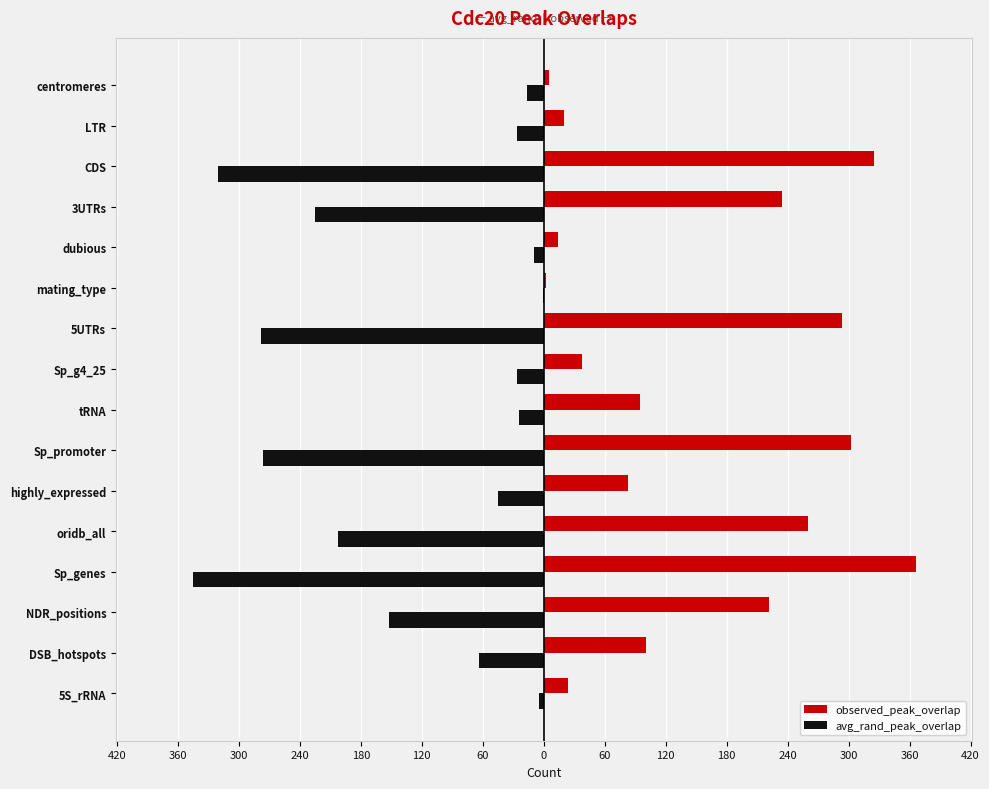

What are all the series names shown in the legend?

observed_peak_overlap, avg_rand_peak_overlap